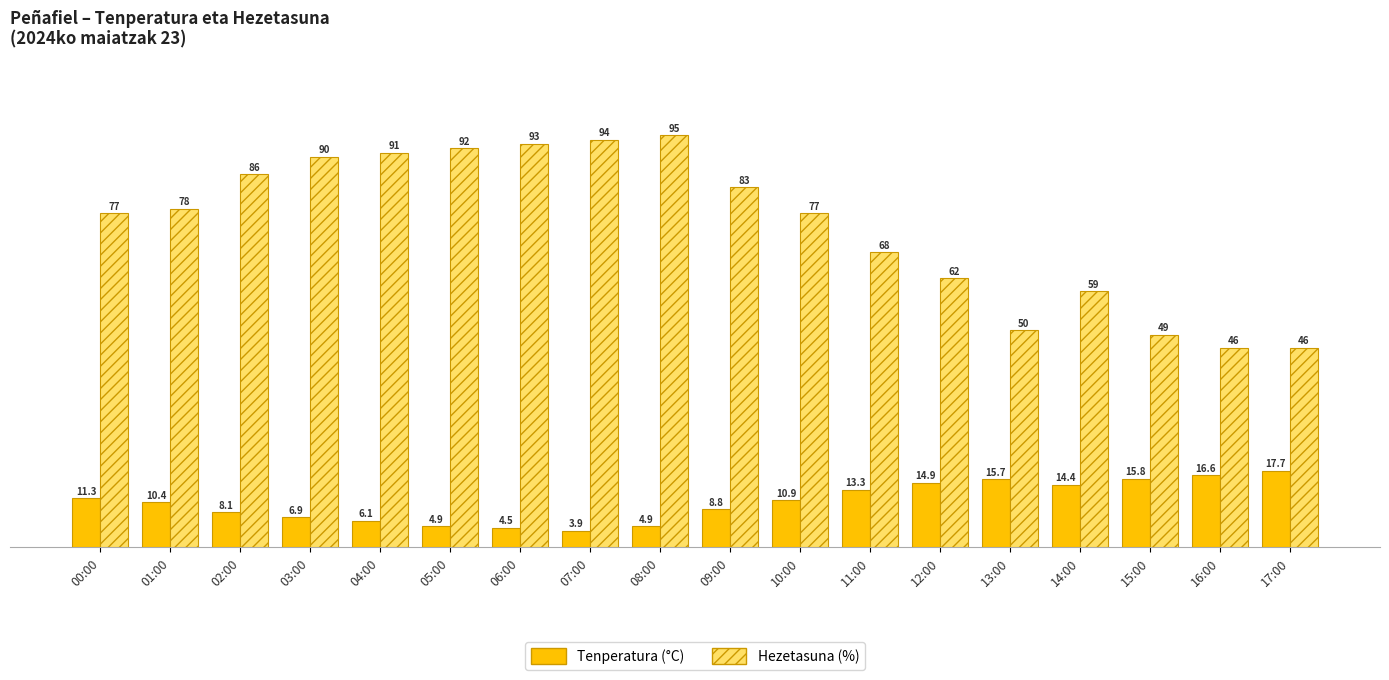

What is the label of the 11th bar from the left?

10:00